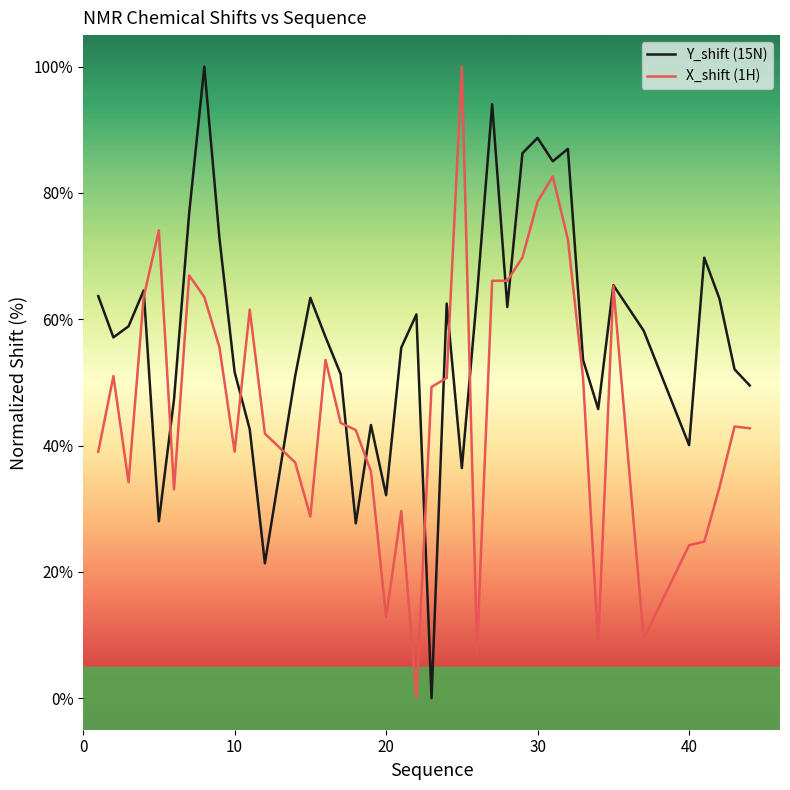

At how many categories does at least one series exceed 18?

40